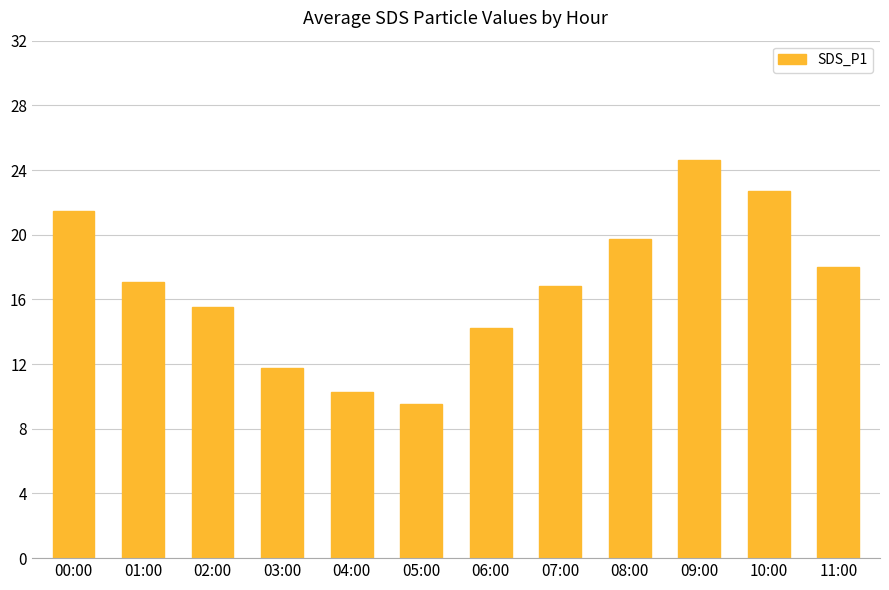

What is the difference between the second highest and minimum values?

13.2